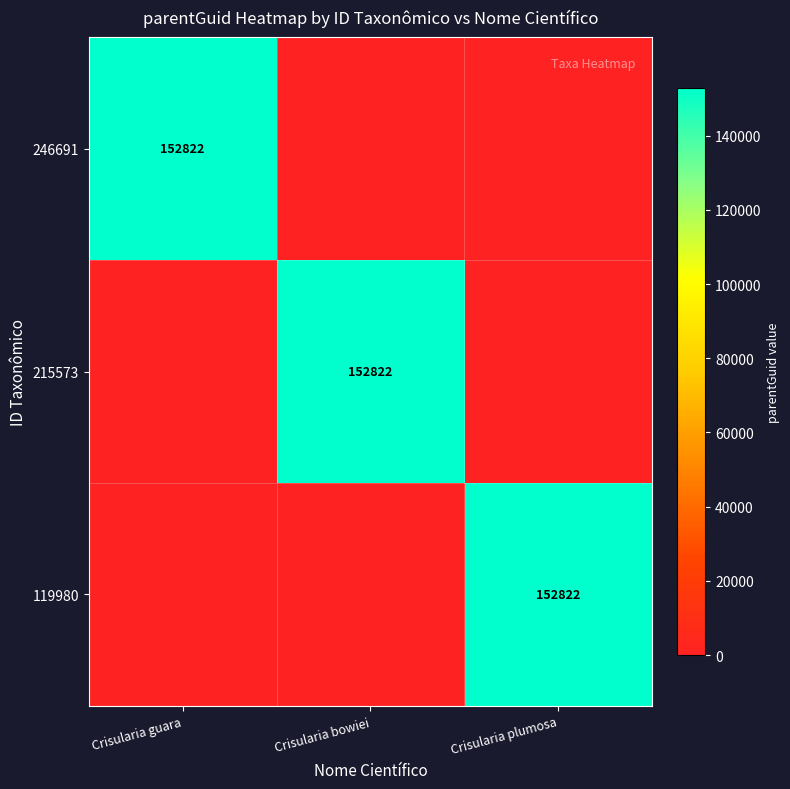

Is it true that 215573 equals 152822 at Crisularia bowiei?

True